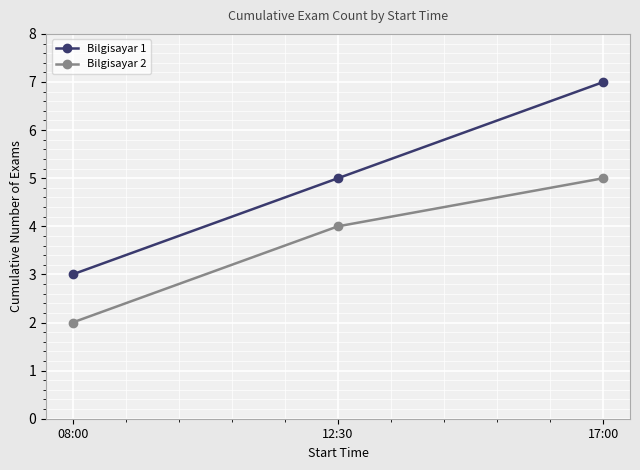

How many lines are shown in the chart?

2